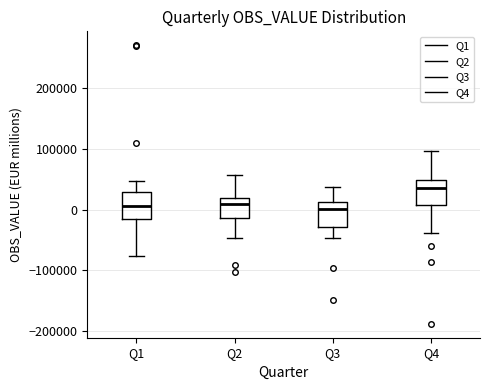

Reading left to right, read every box against the y-axis: the position of its median line, the range the box covers, and the ends of its whiskers. The values are not printed on the chart, so give them approximately, as read against the axis.

Q1: median 10000, box -20000 to 30000, whiskers -80000 to 50000
Q2: median 10000, box -10000 to 20000, whiskers -50000 to 60000
Q3: median 0, box -30000 to 10000, whiskers -50000 to 40000
Q4: median 40000, box 10000 to 50000, whiskers -40000 to 100000